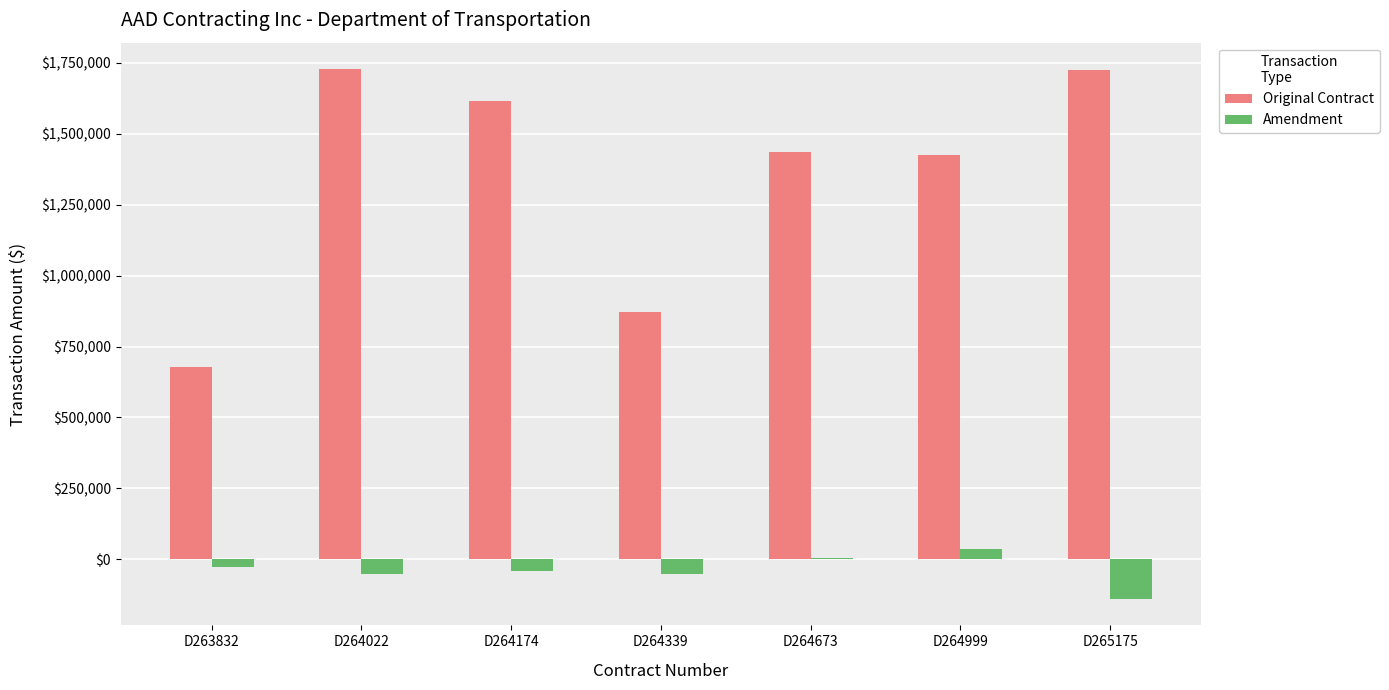

What is the total value across all series at D264174?

1571320.0